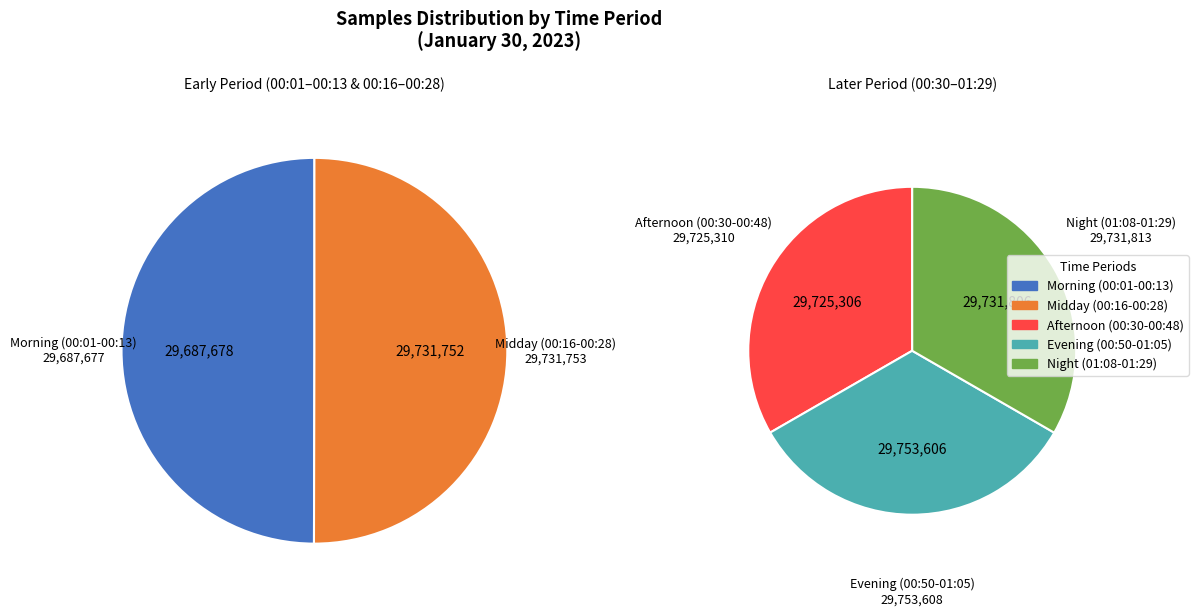

What portion of the pie excludes 00:21?

91.7%